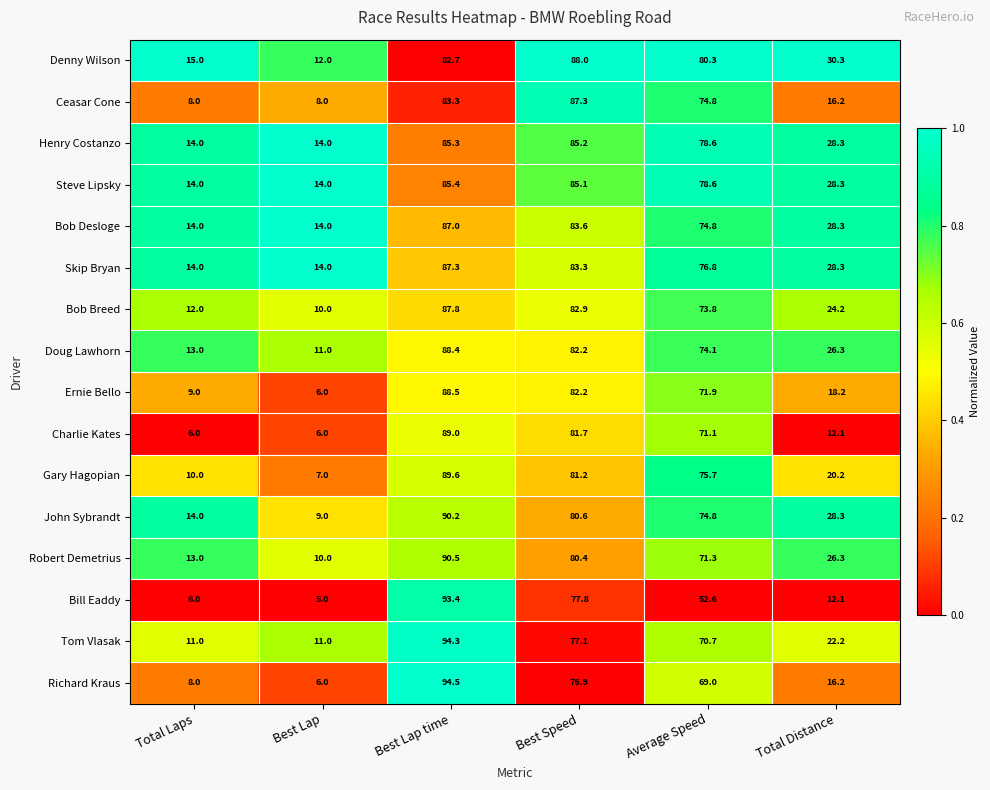

How many distinct data groups are displayed?

16